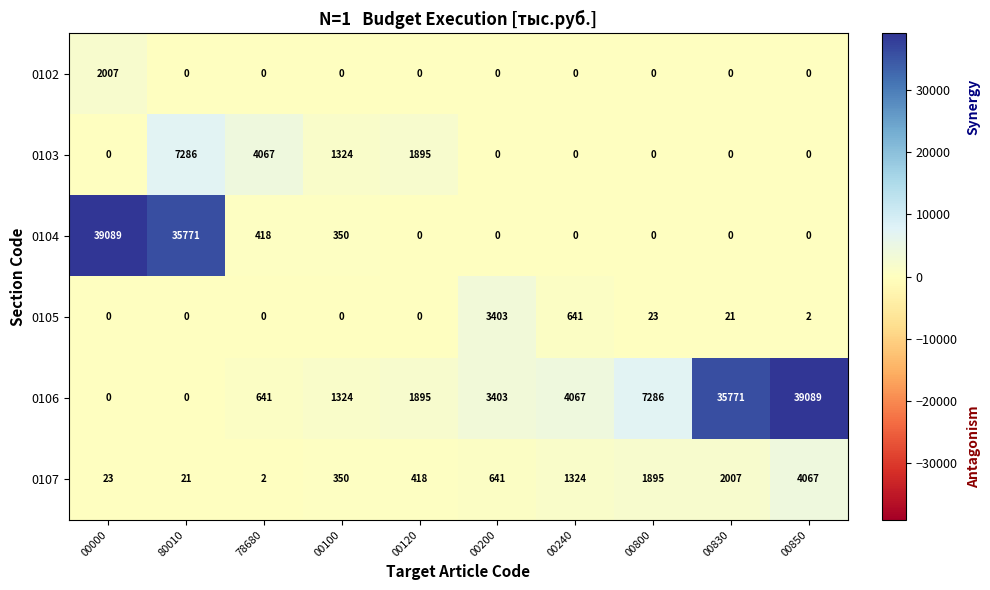

Rank the categories by 0107 value from highest to lowest.

00850, 00830, 00800, 00240, 00200, 00120, 00100, 00000, 80010, 78680